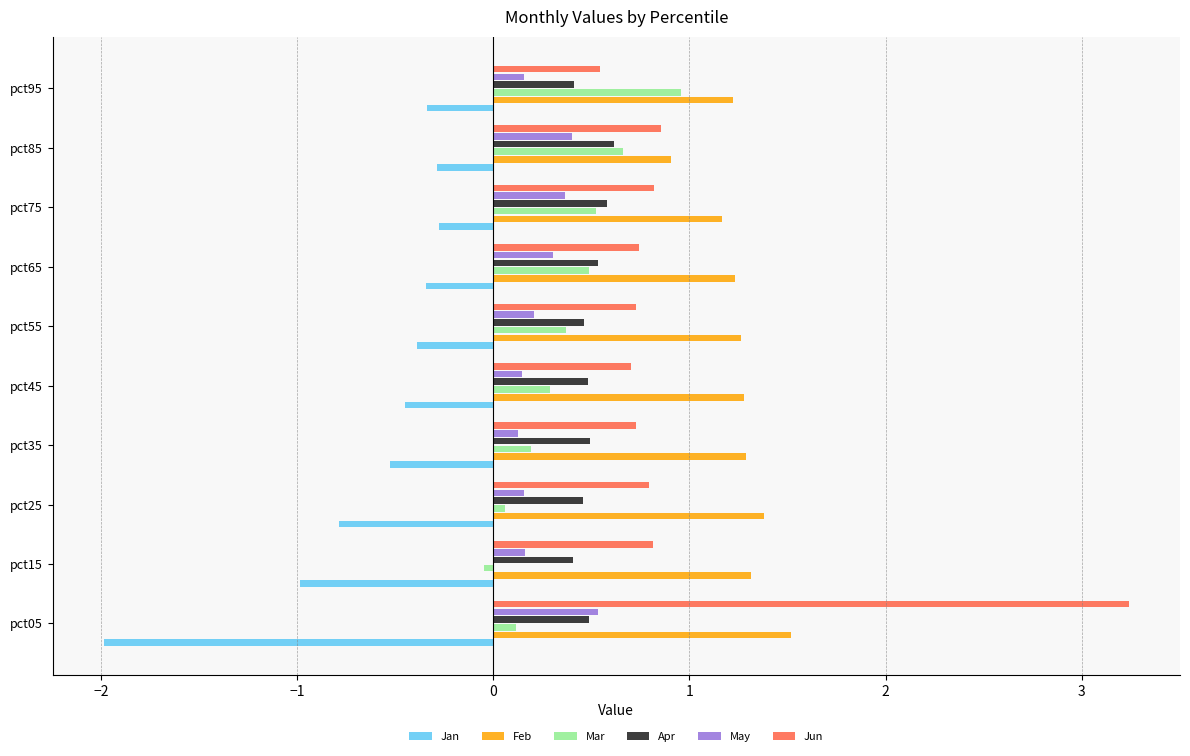

Read the Apr value at pct55.

0.5